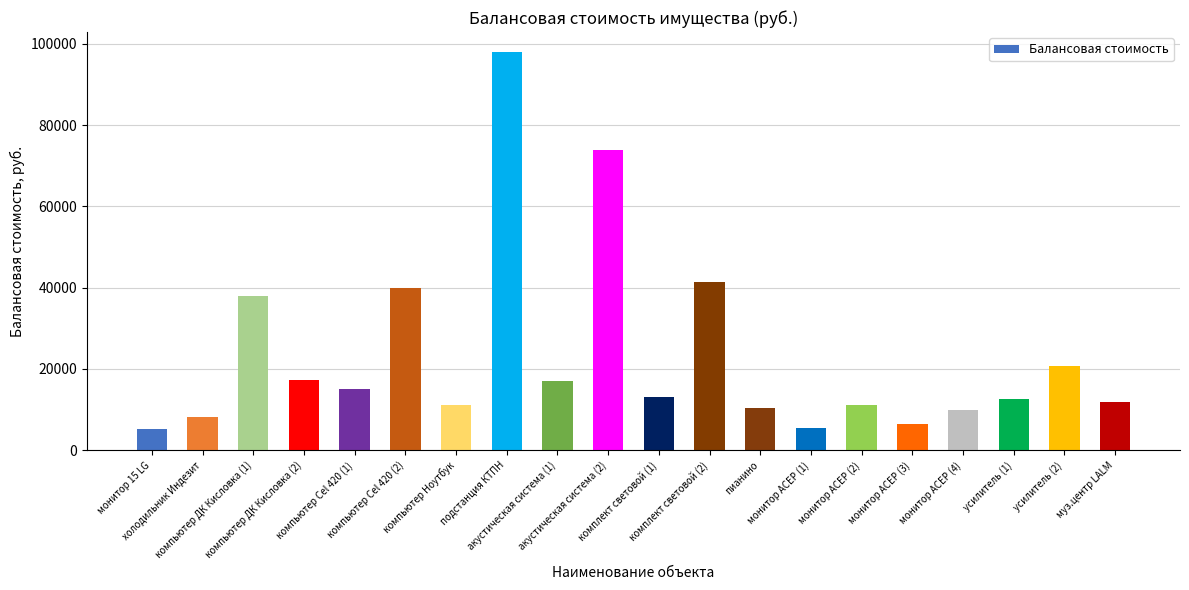

Between подстанция КТПН and монитор АСЕР (3), which is larger?

подстанция КТПН